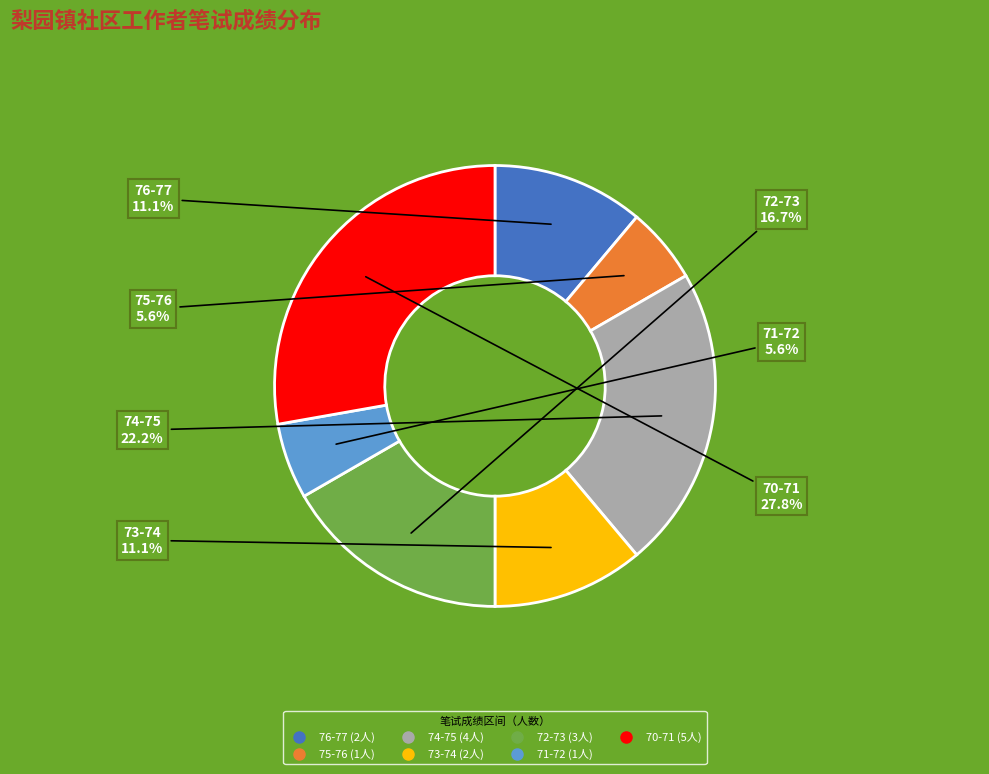

Is there a majority slice in this chart?

No